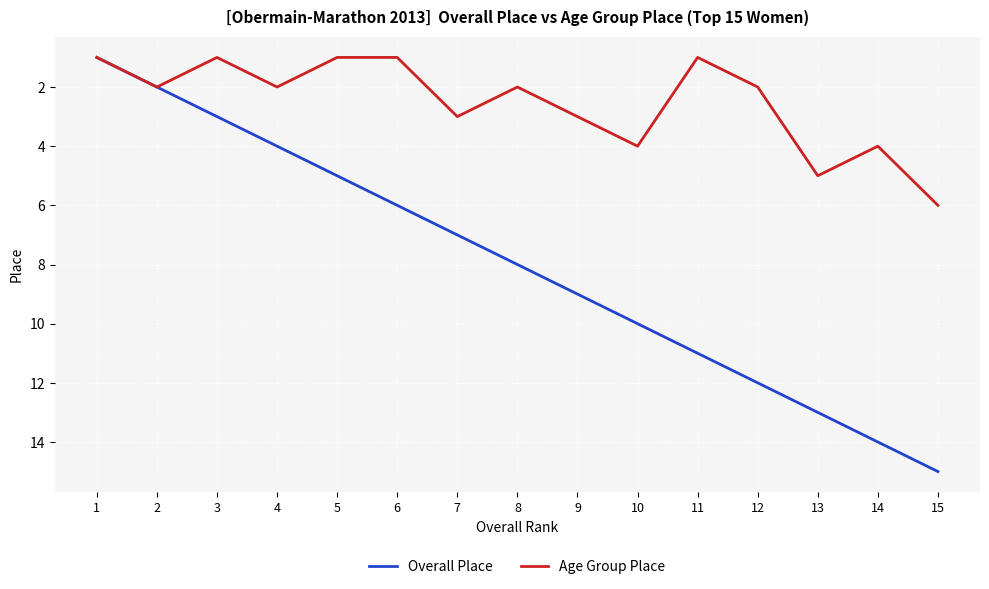

Which series has the largest range (max minus min)?

Overall Place